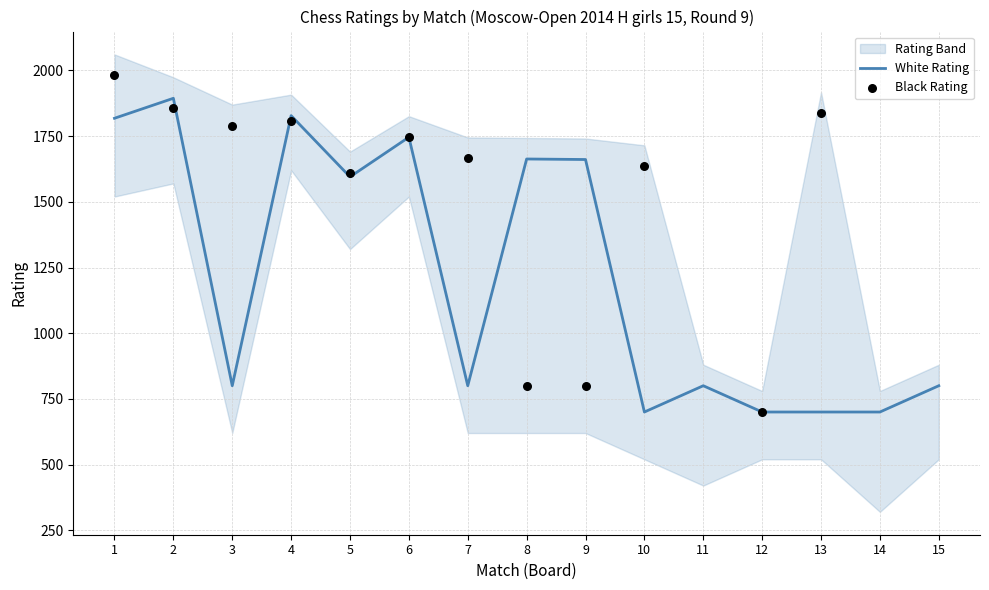

Which series reaches the maximum Y coordinate?

Black Rating